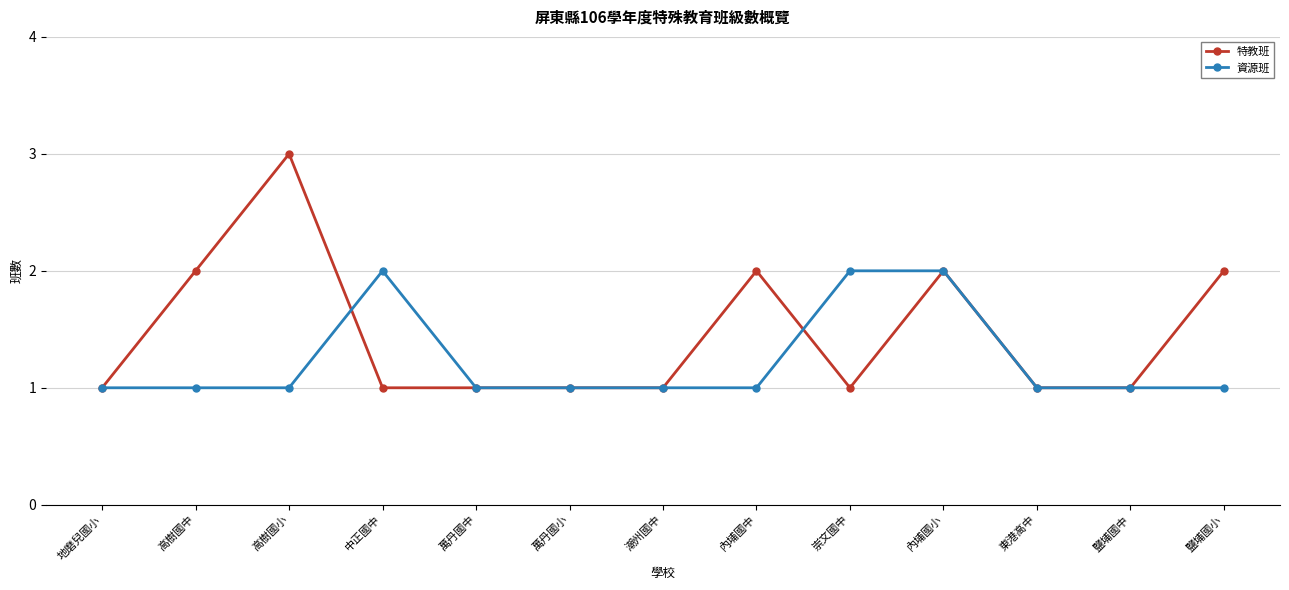

Count the number of data series in this chart.

2